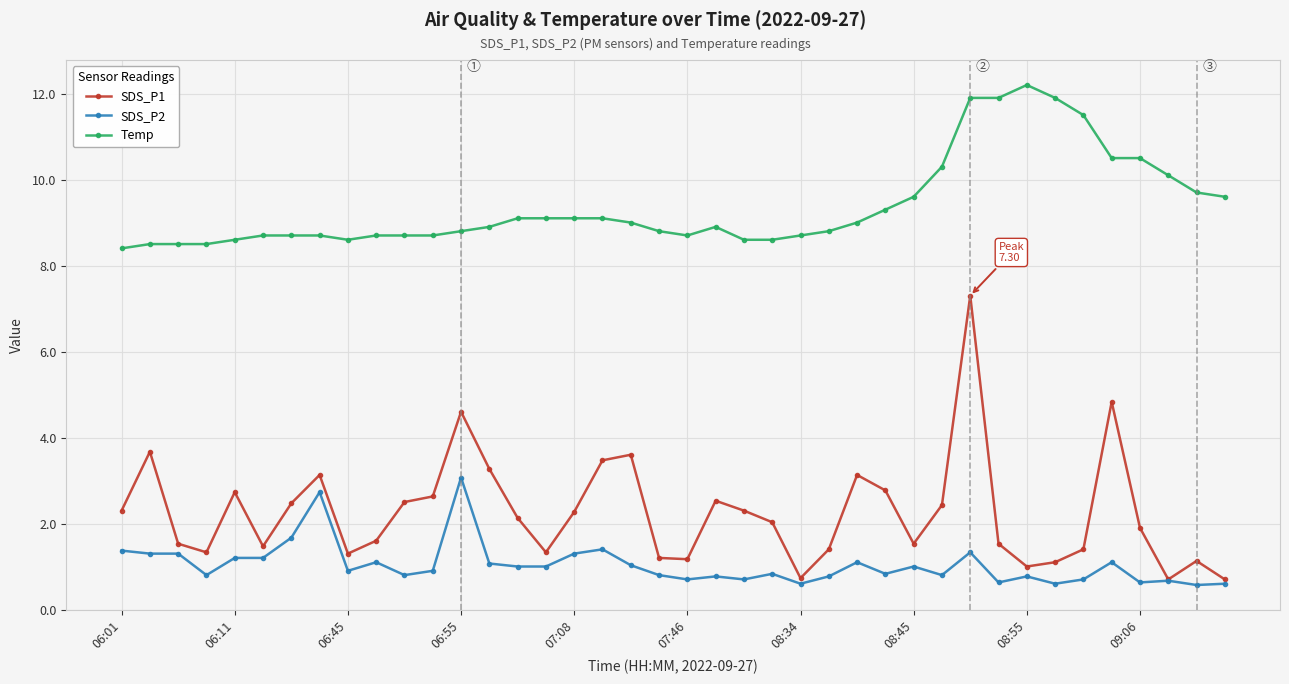

True or false: SDS_P1 has more than 1 interior local peaks.

True